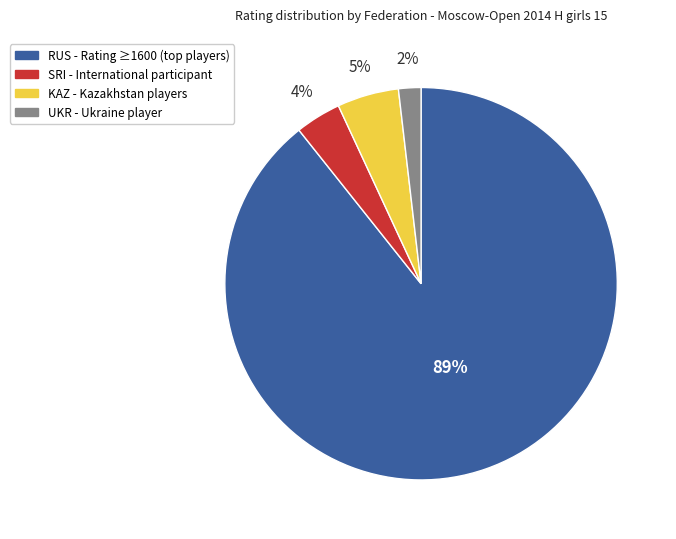

Is there a majority slice in this chart?

Yes